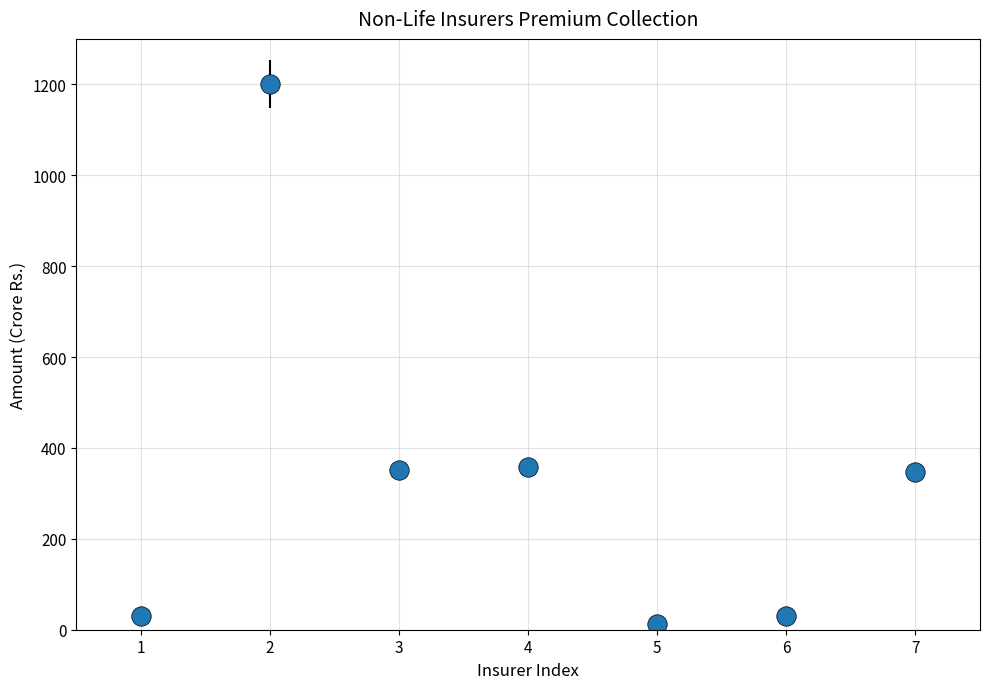

What is the change in value from 2 to 4?

-843.3